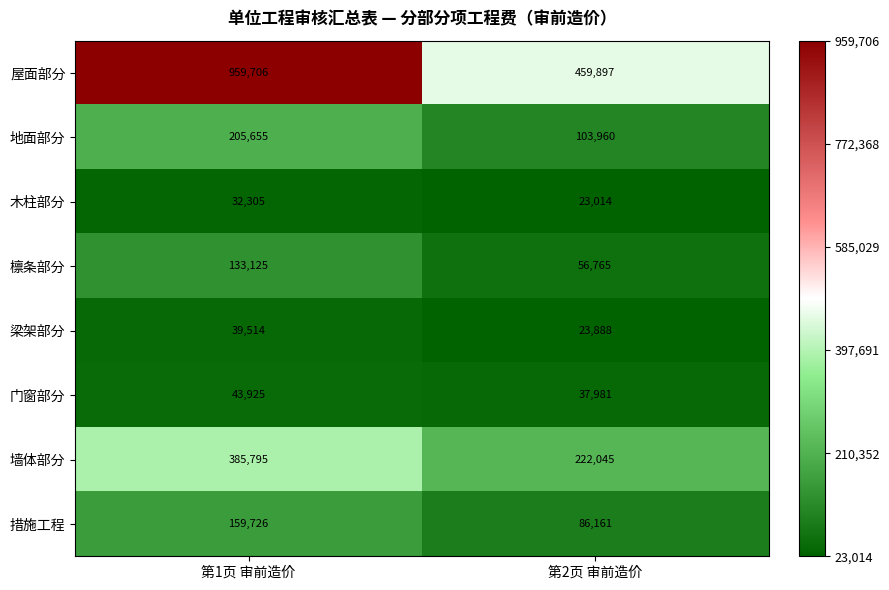

Reading right to left, list all the values displayed in this chart.

屋面部分: 459897	959706
地面部分: 103960	205655
木柱部分: 23014	32305
檩条部分: 56765	133125
梁架部分: 23888	39514
门窗部分: 37981	43925
墙体部分: 222045	385795
措施工程: 86161	159726